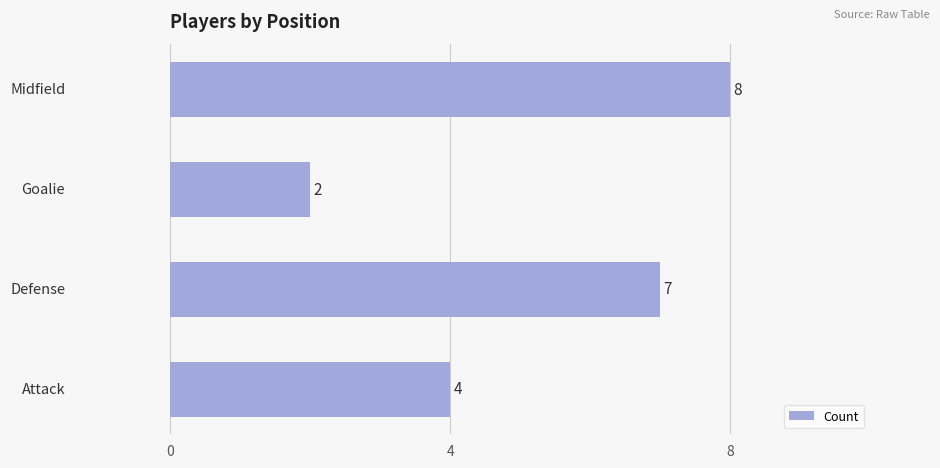

How many values are below 7?

2